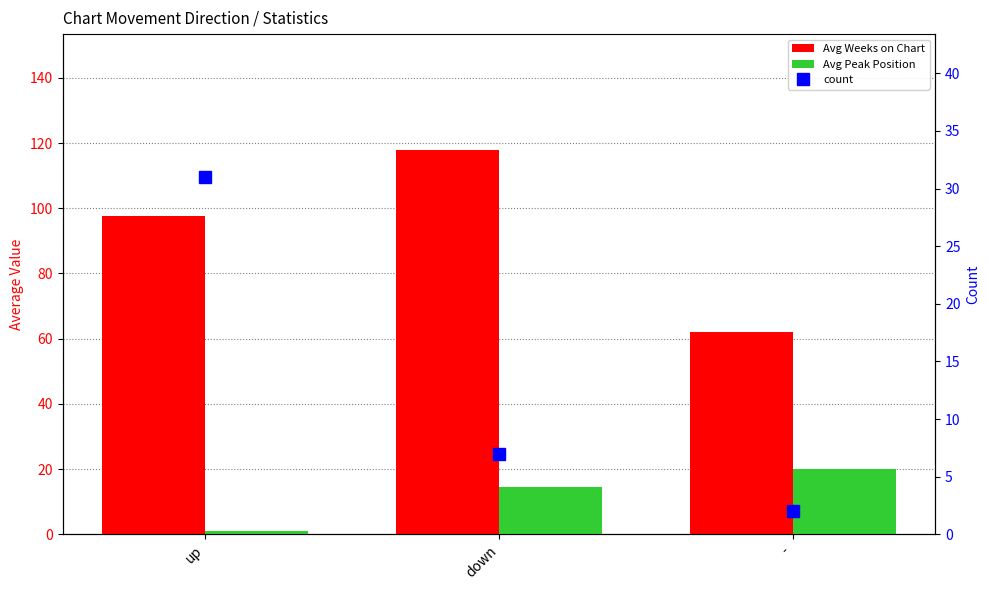

Which series has the largest range (max minus min)?

Avg Weeks on Chart